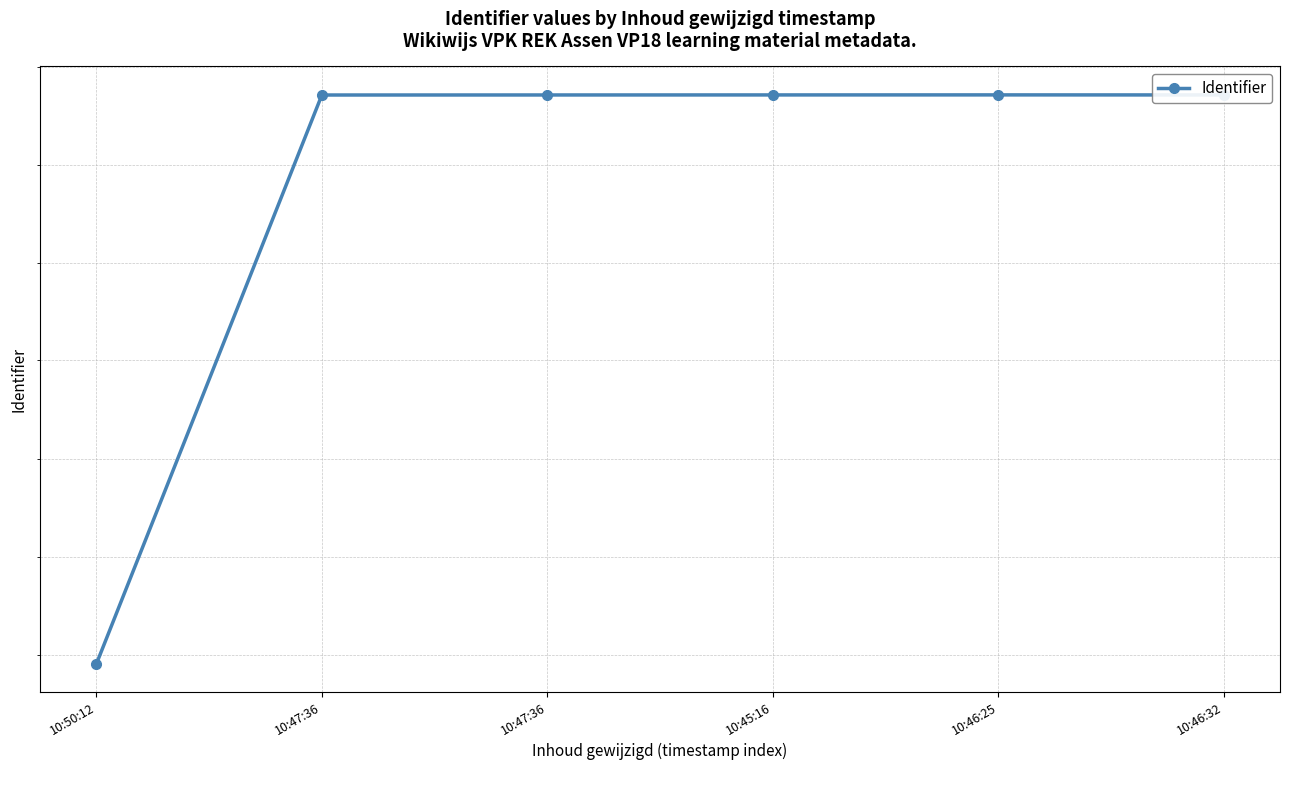

What is the difference between the maximum and minimum values?

29024